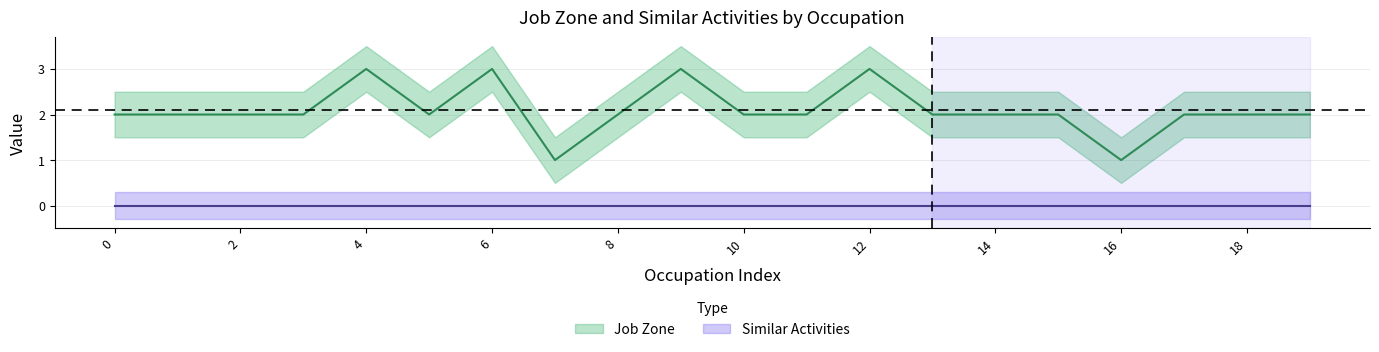

What is the average value?

2